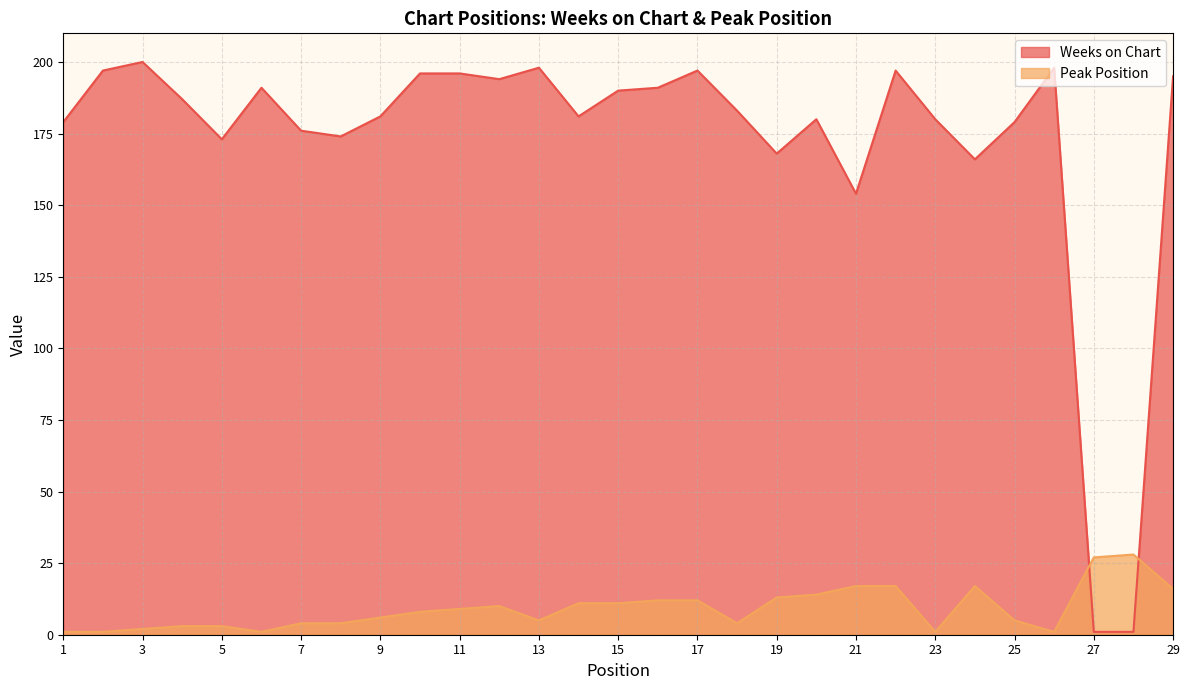

Between 10 and 26, which series saw the biggest shift?

Peak Position